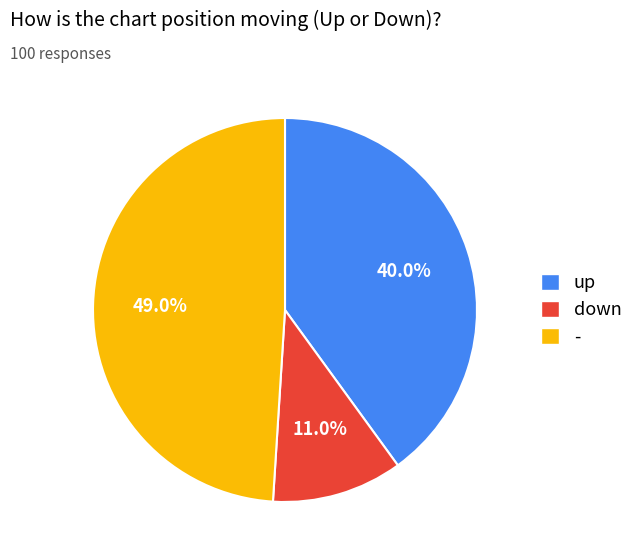

Between down and up, which is larger?

up